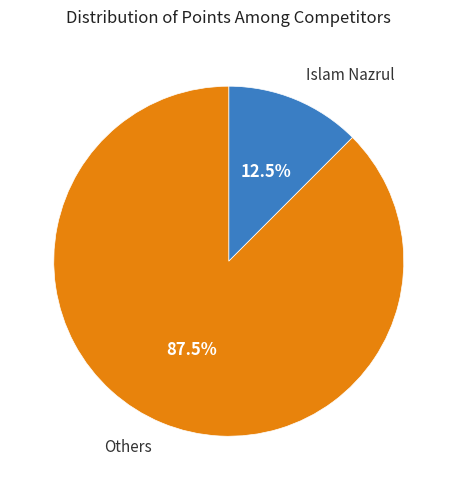

Combined, what portion of the pie is Others and Islam Nazrul?

100.0%